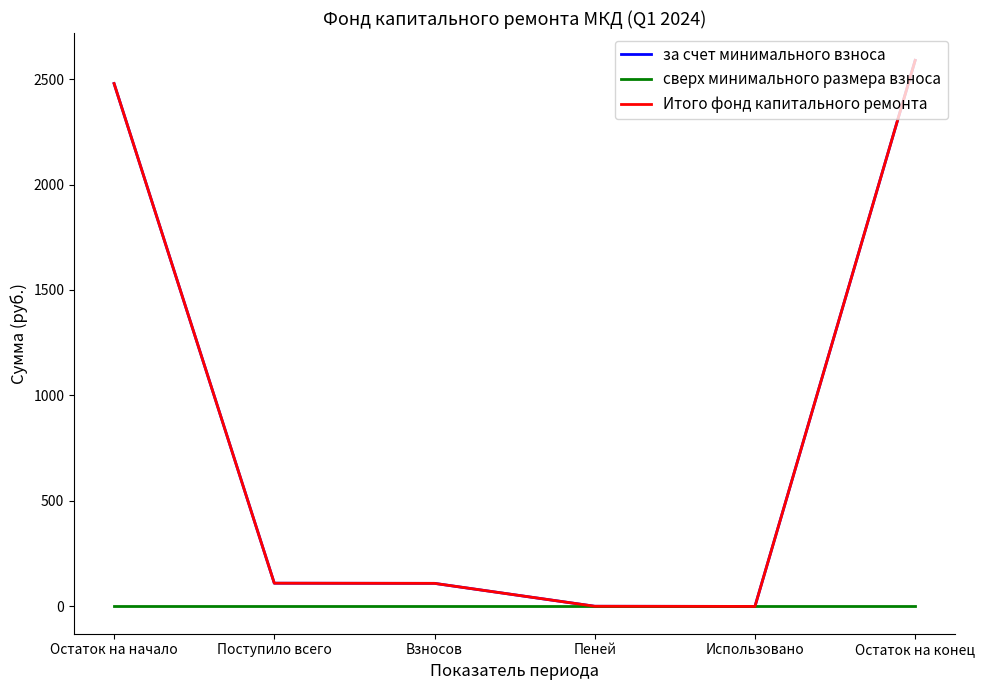

List the labels in order of за счет минимального взноса value, largest first.

Остаток на конец, Остаток на начало, Поступило всего, Взносов, Пеней, Использовано